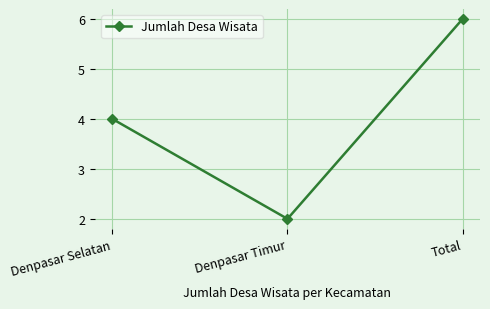

True or false: the data shows 4 at Total.

False